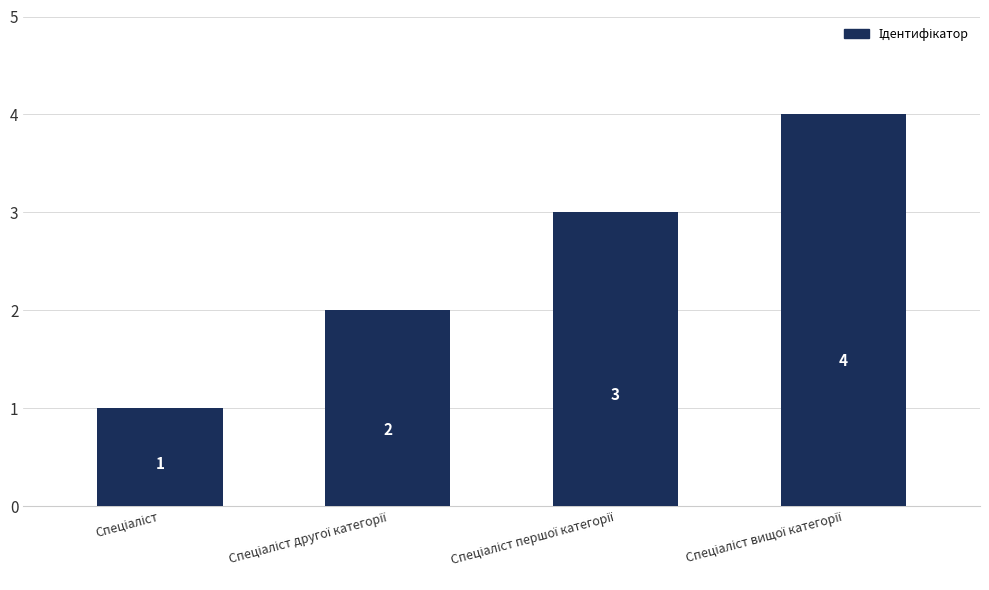

What is the value of the 1st bar from the left?

1